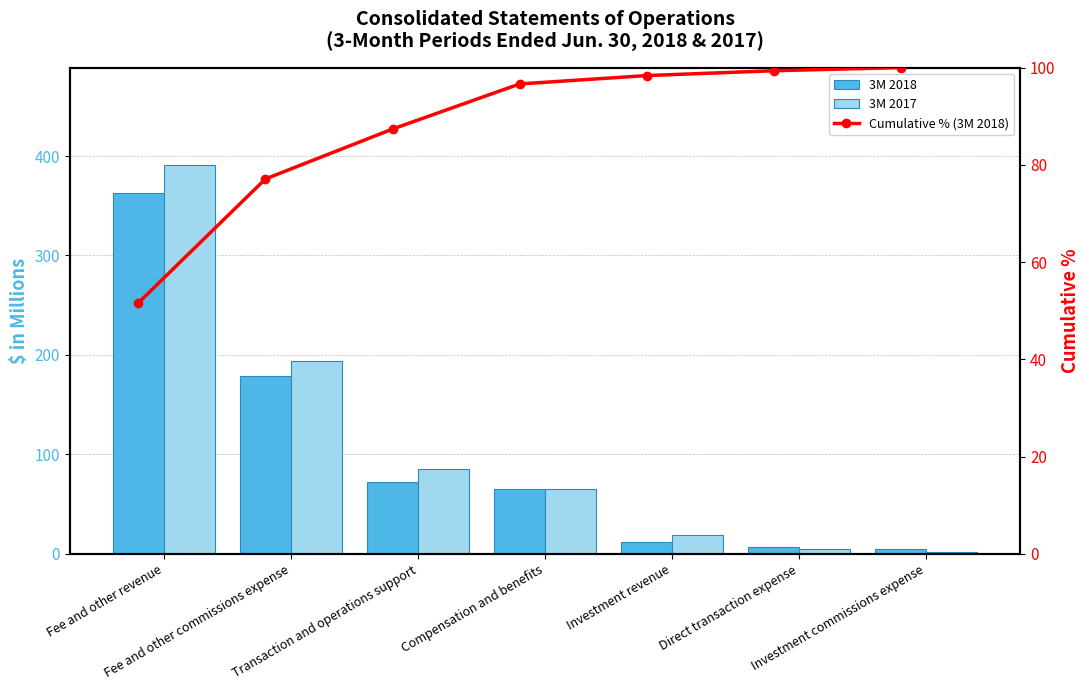

Which series has the largest range (max minus min)?

3M 2017